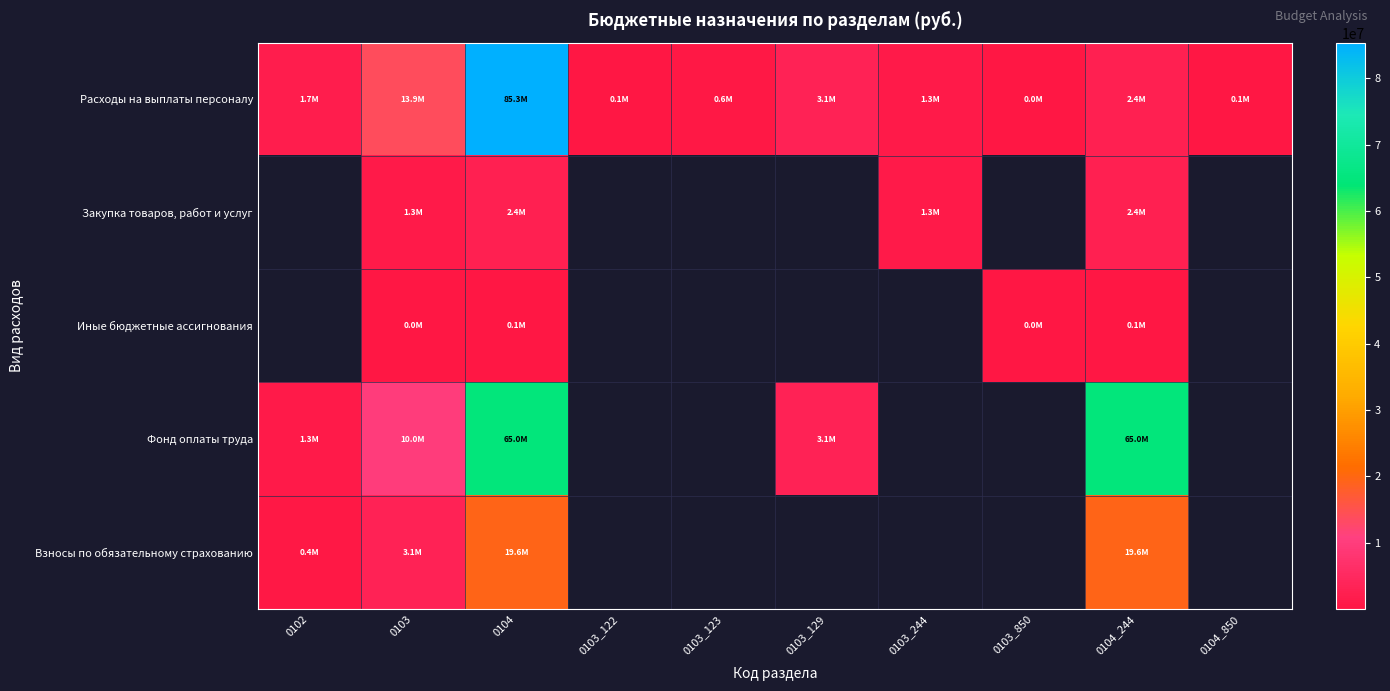

At which category is the sum across all series the highest?

0104